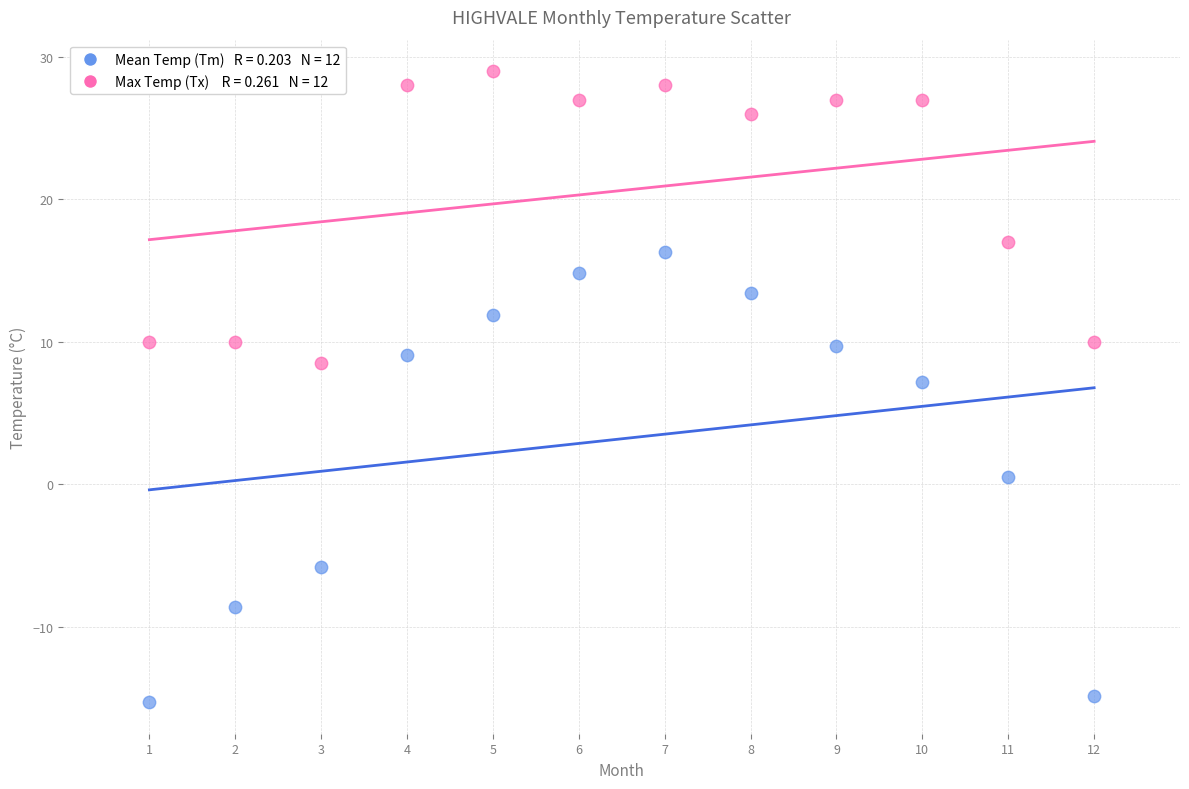

Across all data points, what is the range of X values (max minus min)?

11.0